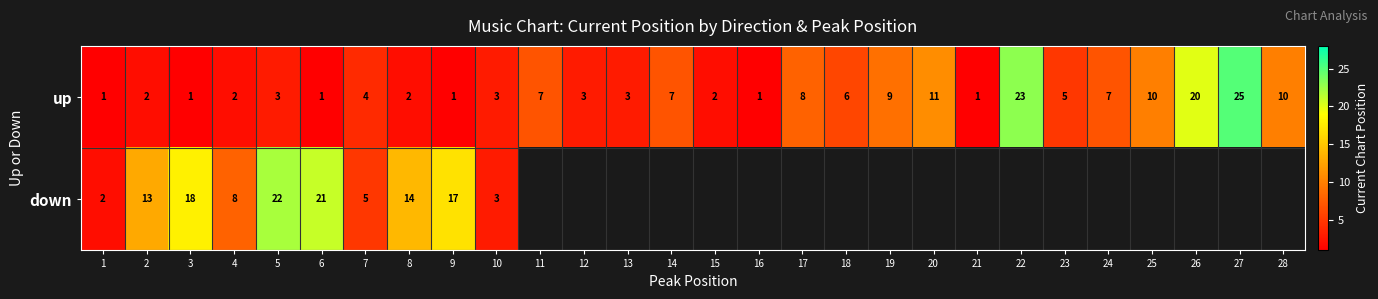

The value of up at 15 is 3. True or false?

False